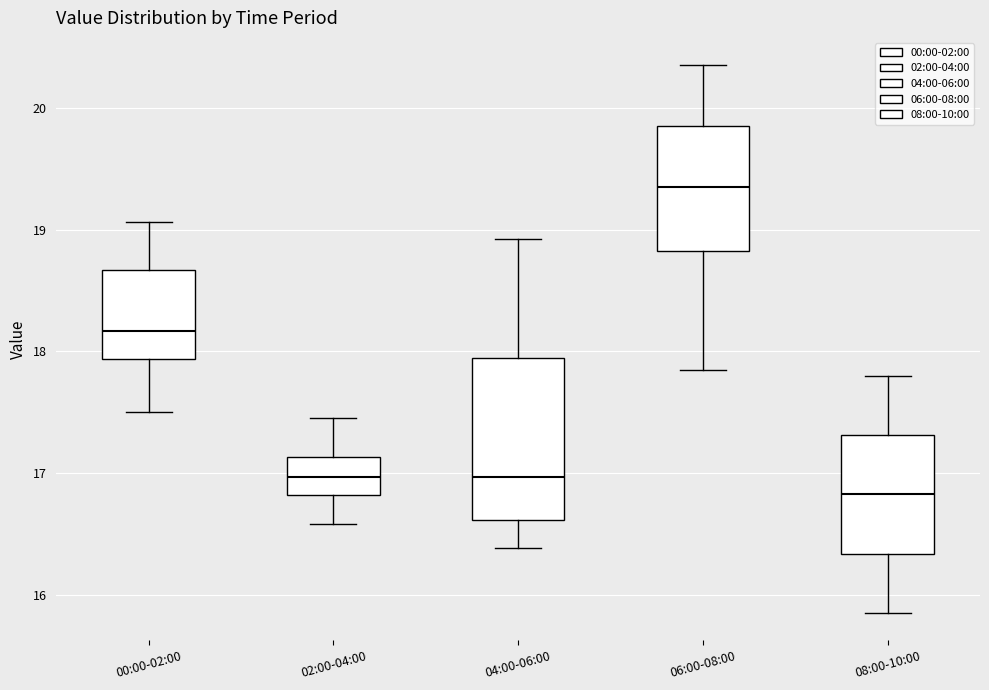

Which box has the highest median line?

06:00-08:00